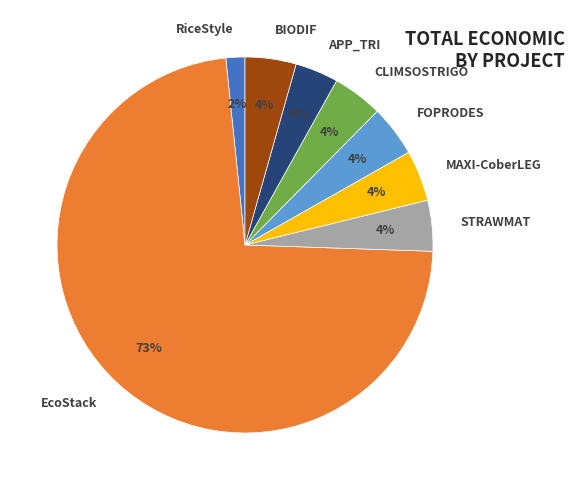

Combined, do STRAWMAT and RiceStyle account for over 50%?

No